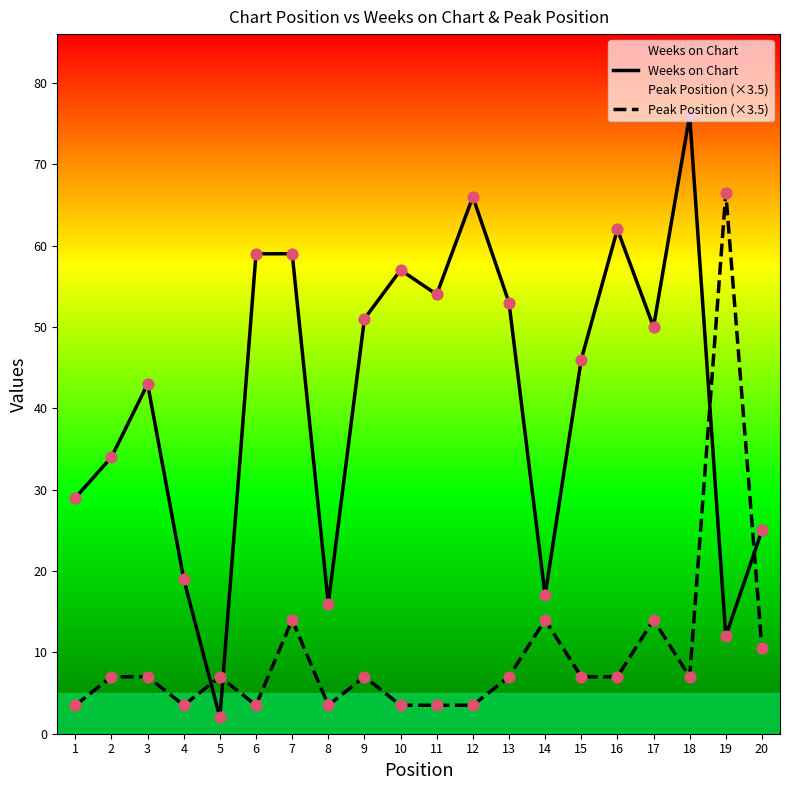

What is the total value across all series at 16?

69.0